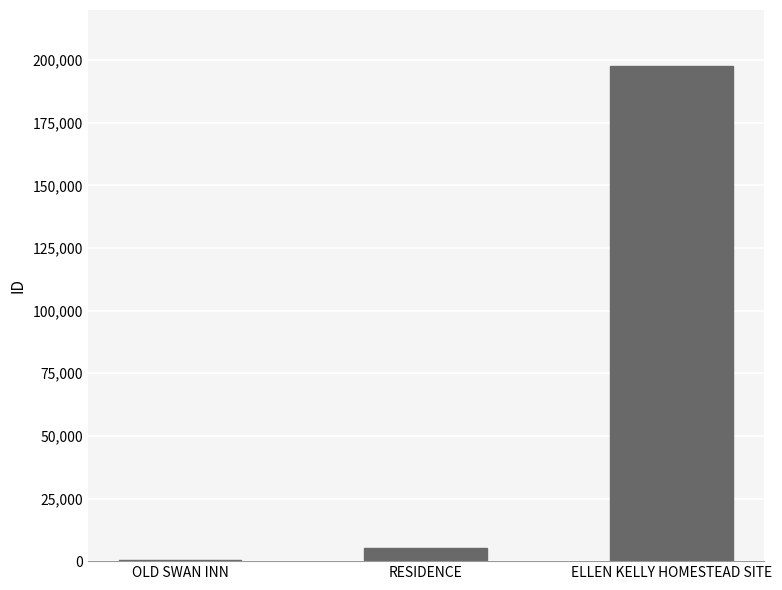

What is the sum of all values?

203500